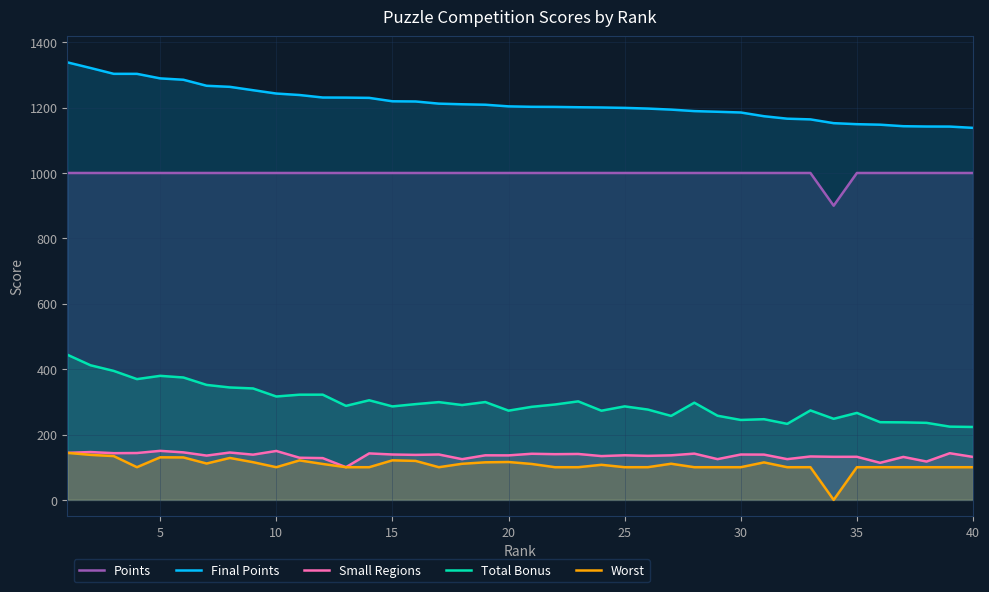

The value of Worst at 25 is 155.2. True or false?

False